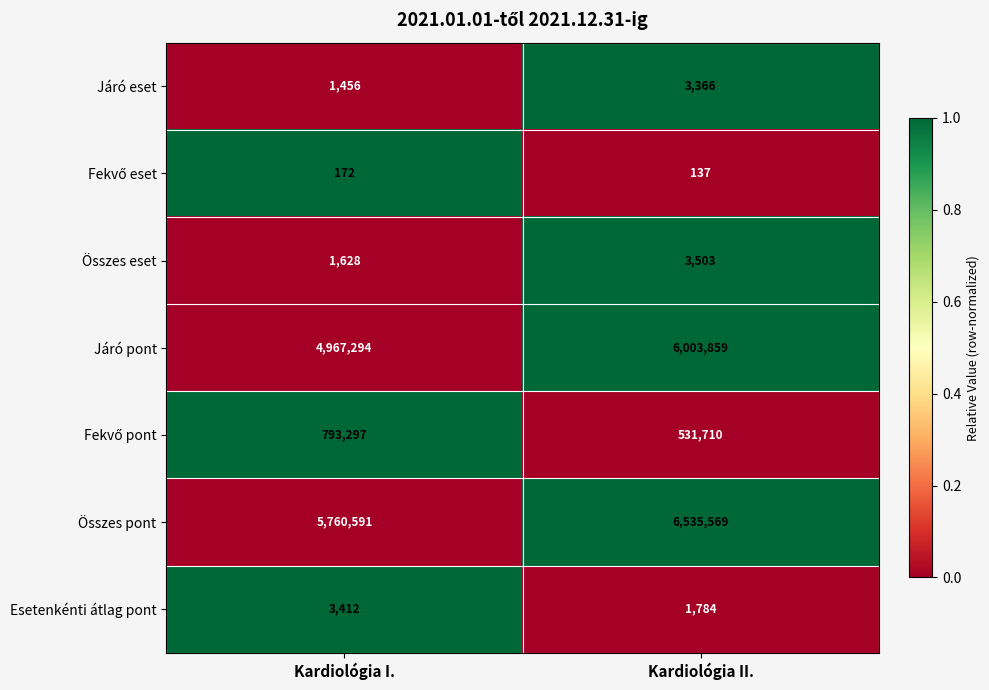

What is the difference between the maximum and minimum values in the Esetenkénti átlag pont series?

1628